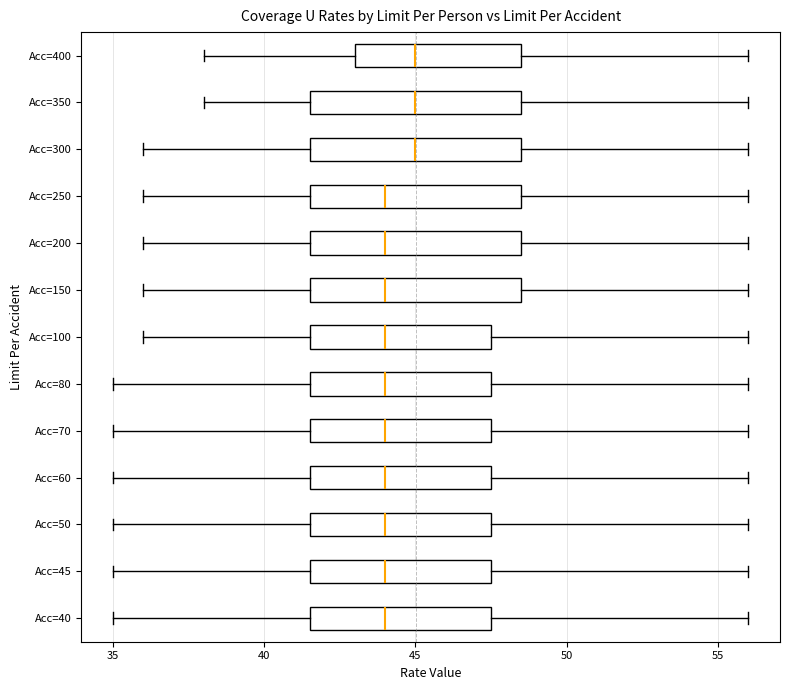

Reading bottom to top, transcribe this box plot: for each box, give where its median line is, the range the box spans, and where its two whiskers end, as read against the x-axis. The values are not printed on the chart, so give them approximately, as read against the axis.

Acc=40: median 44.0, box 41.5 to 47.5, whiskers 35.0 to 56.0
Acc=45: median 44.0, box 41.5 to 47.5, whiskers 35.0 to 56.0
Acc=50: median 44.0, box 41.5 to 47.5, whiskers 35.0 to 56.0
Acc=60: median 44.0, box 41.5 to 47.5, whiskers 35.0 to 56.0
Acc=70: median 44.0, box 41.5 to 47.5, whiskers 35.0 to 56.0
Acc=80: median 44.0, box 41.5 to 47.5, whiskers 35.0 to 56.0
Acc=100: median 44.0, box 41.5 to 47.5, whiskers 36.0 to 56.0
Acc=150: median 44.0, box 41.5 to 48.5, whiskers 36.0 to 56.0
Acc=200: median 44.0, box 41.5 to 48.5, whiskers 36.0 to 56.0
Acc=250: median 44.0, box 41.5 to 48.5, whiskers 36.0 to 56.0
Acc=300: median 45.0, box 41.5 to 48.5, whiskers 36.0 to 56.0
Acc=350: median 45.0, box 41.5 to 48.5, whiskers 38.0 to 56.0
Acc=400: median 45.0, box 43.0 to 48.5, whiskers 38.0 to 56.0